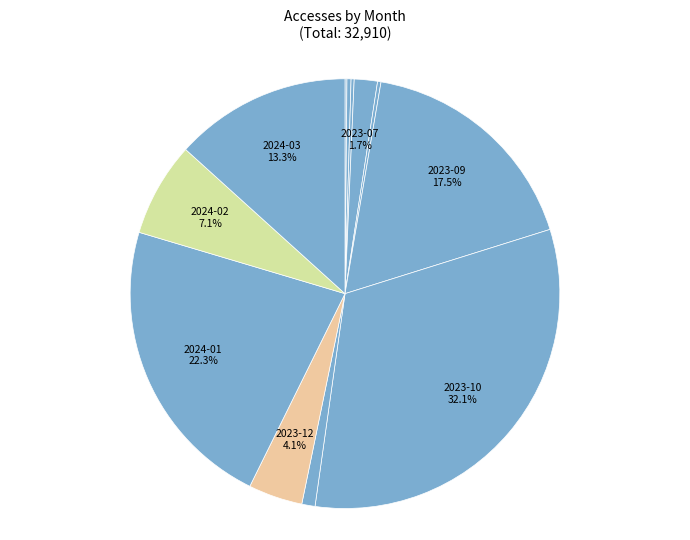

To the nearest percent, what is the average slice percentage?

8%